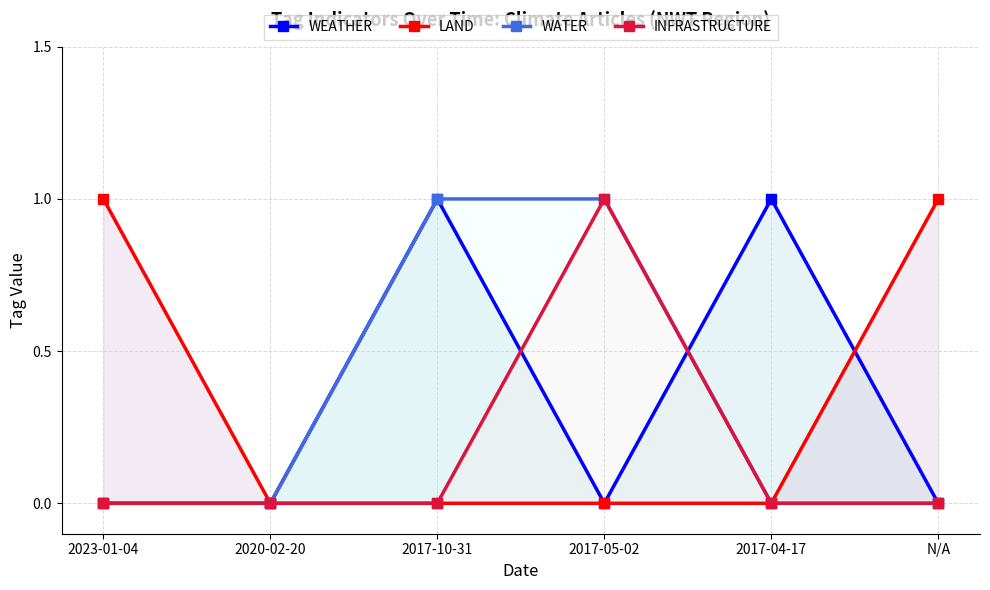

After their last crossing, which series has the higher values: WEATHER or LAND?

LAND